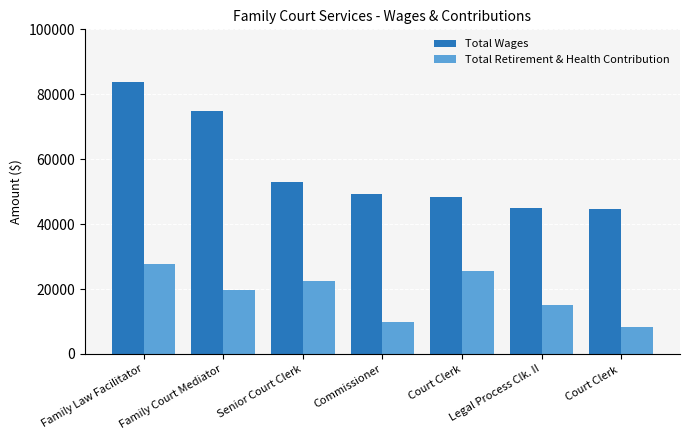

Which series has the largest total across all categories?

Total Wages